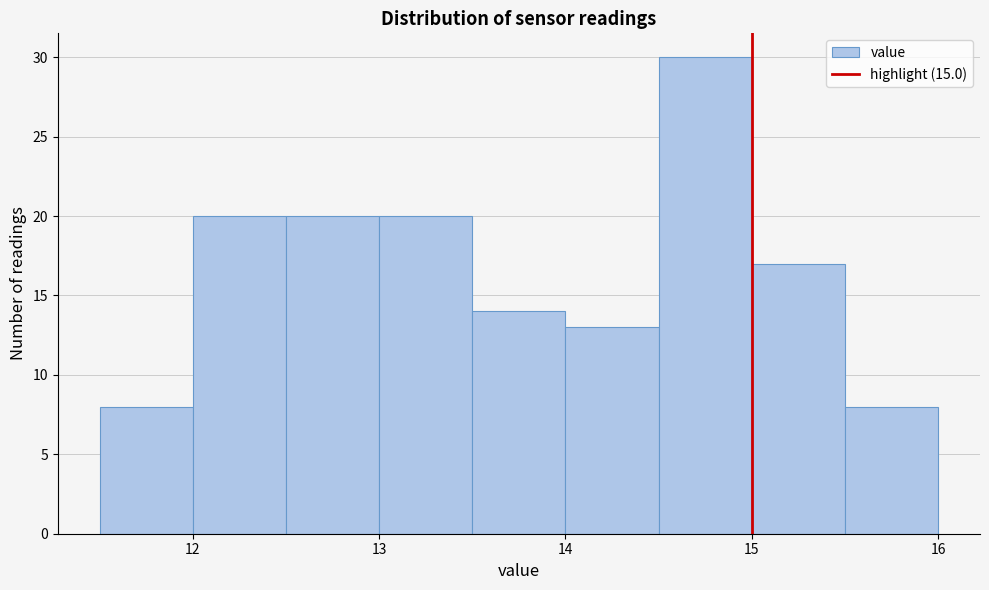

Reading left to right, transcribe this chart: for each bar, give the range it covers on the x-axis and its height. The values are not printed on the chart, so give them approximately, as read against the axis.

11.5 to 12.0: 8
12.0 to 12.5: 20
12.5 to 13.0: 20
13.0 to 13.5: 20
13.5 to 14.0: 14
14.0 to 14.5: 13
14.5 to 15.0: 30
15.0 to 15.5: 17
15.5 to 16.0: 8